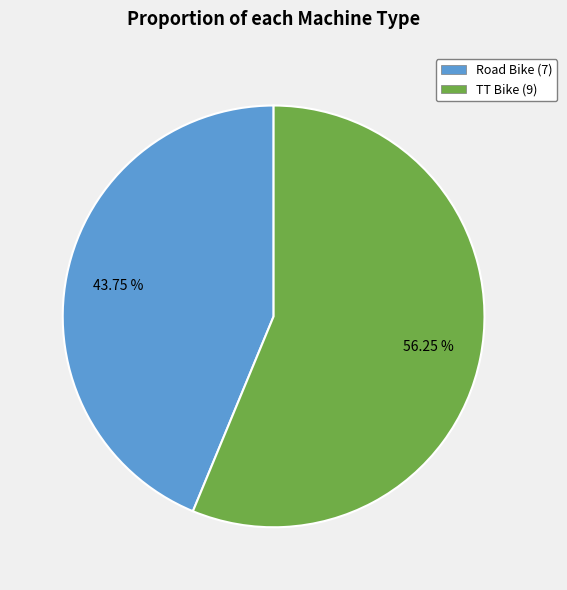

Which category accounts for the majority?

TT Bike